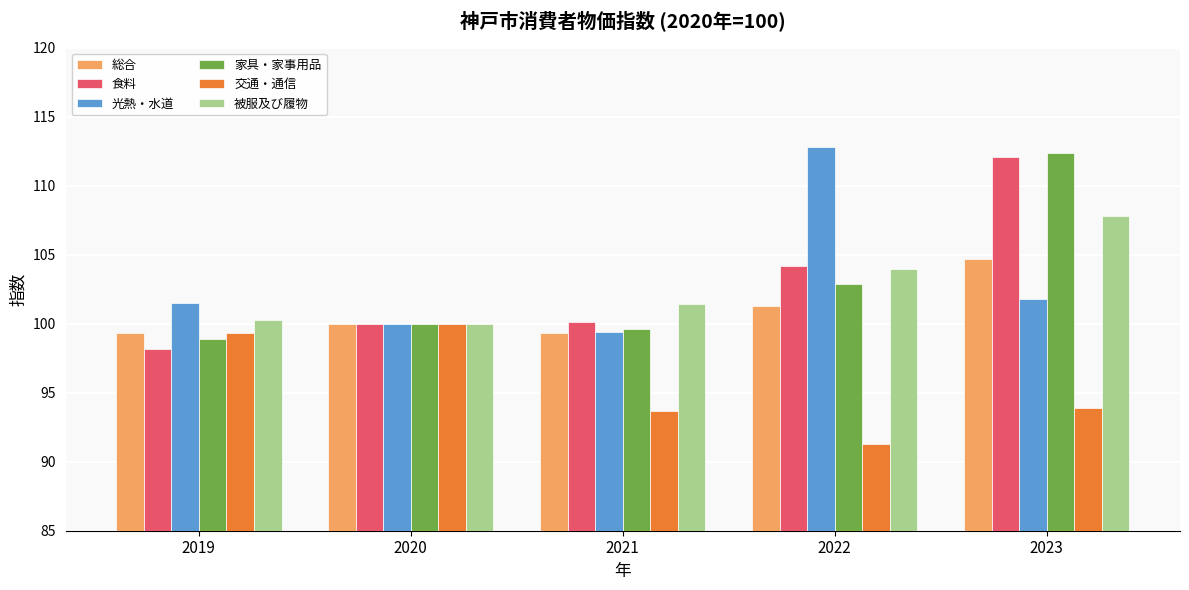

At which category is the sum across all series the highest?

2023